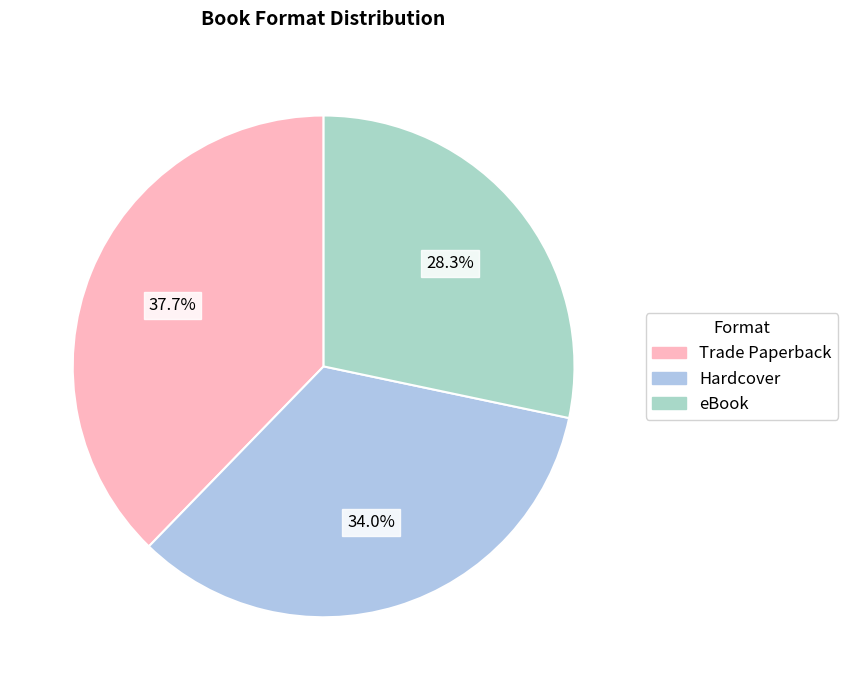

To the nearest percent, what is the difference between the eBook and Trade Paperback slice percentages?

9%